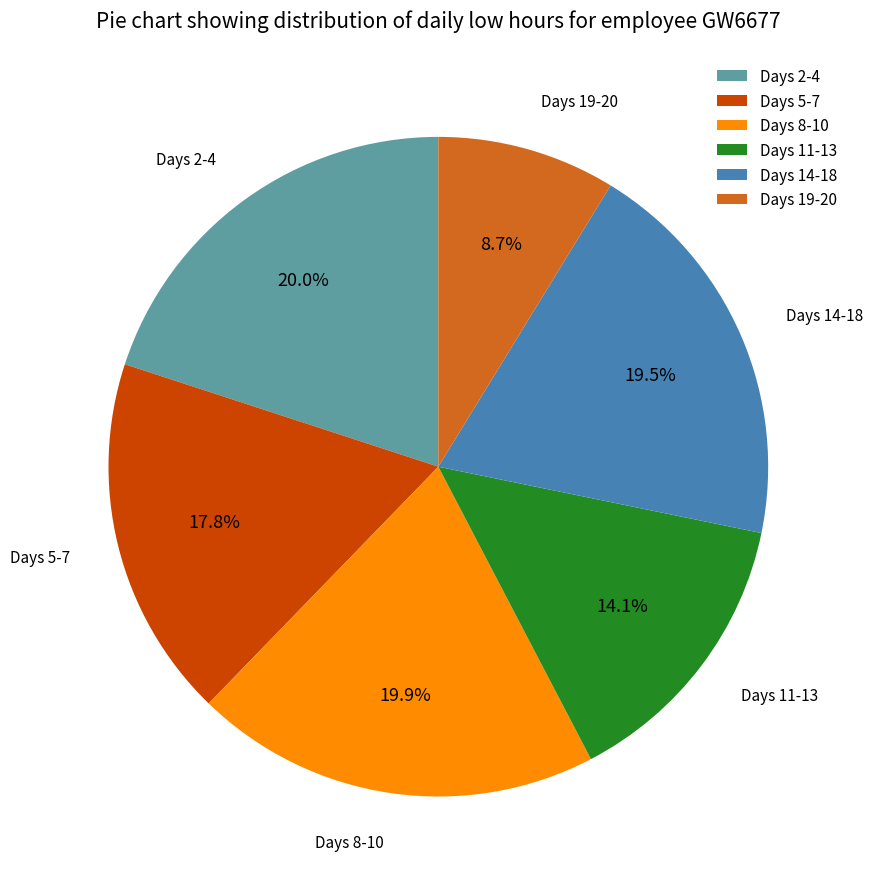

Do Days 2-4 and Days 19-20 together represent more than half of the pie?

No